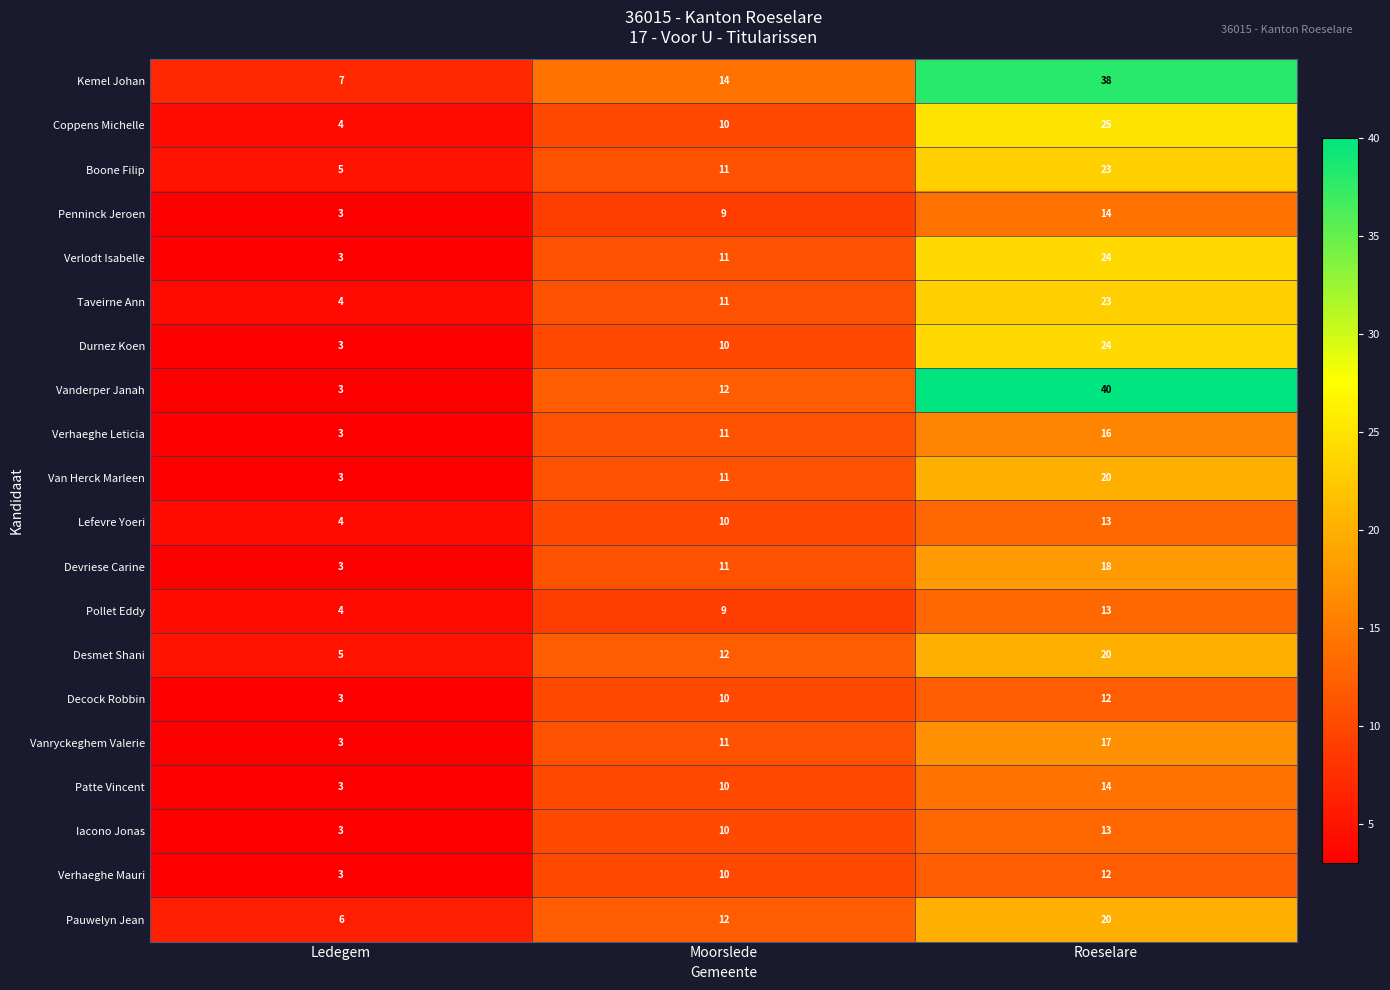

Which category has the lowest value across all series?

Ledegem